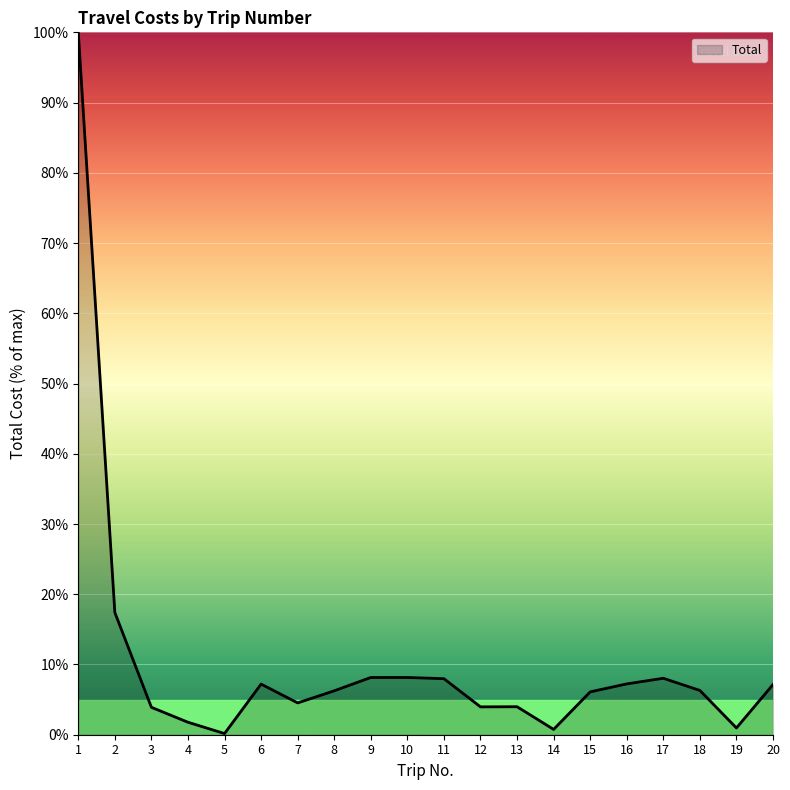

What is the maximum value shown in the chart?

100.0